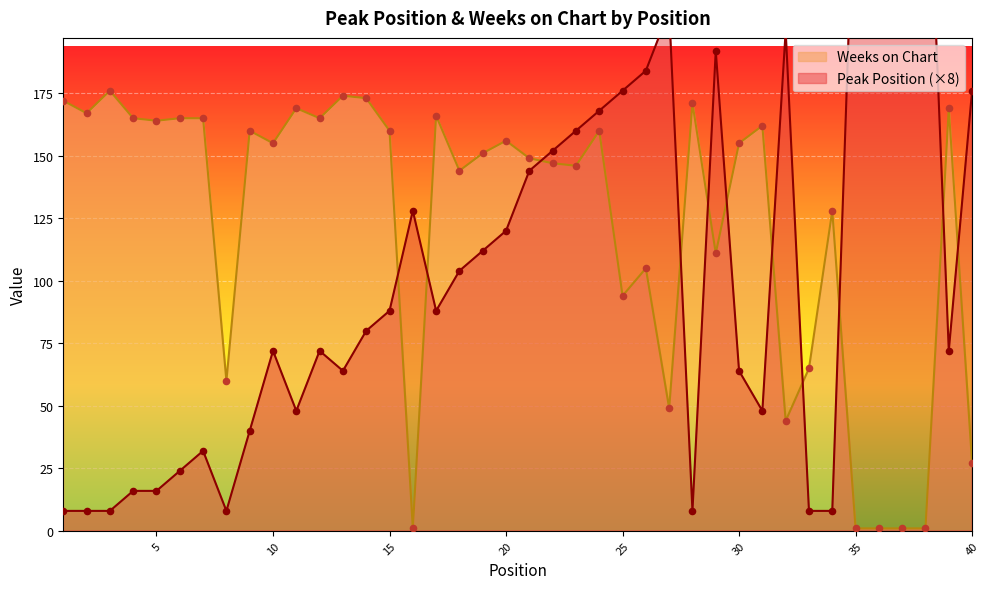

At how many categories does at least one series exceed 44?

40